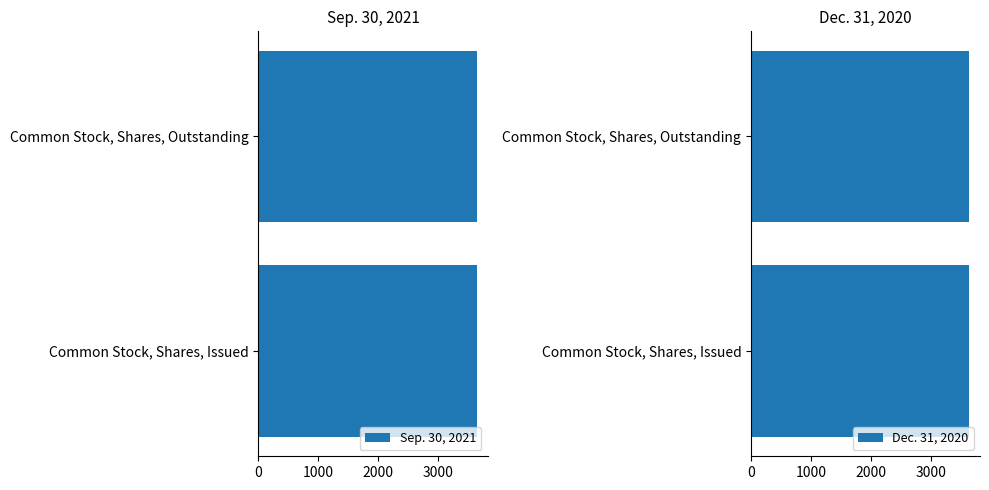

What position from the right is Common Stock, Shares, Issued?

2